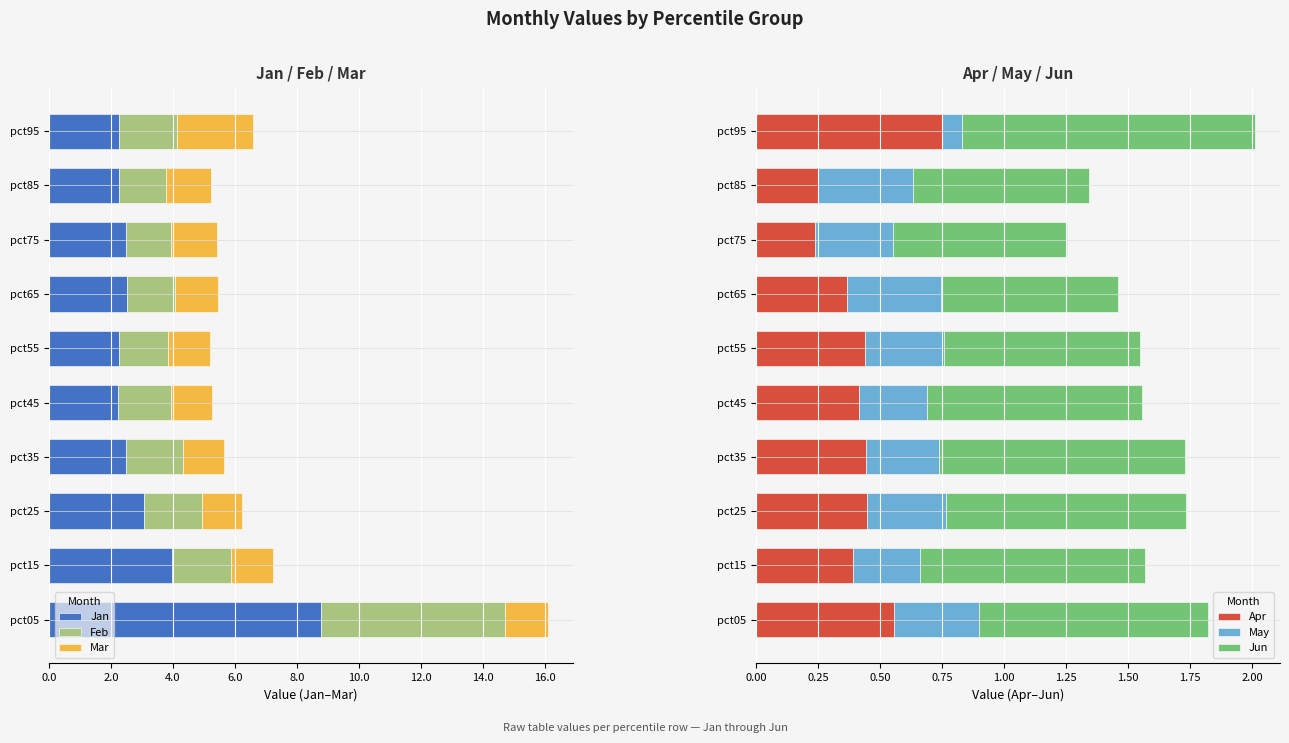

What is the sum of all Apr values?

4.3